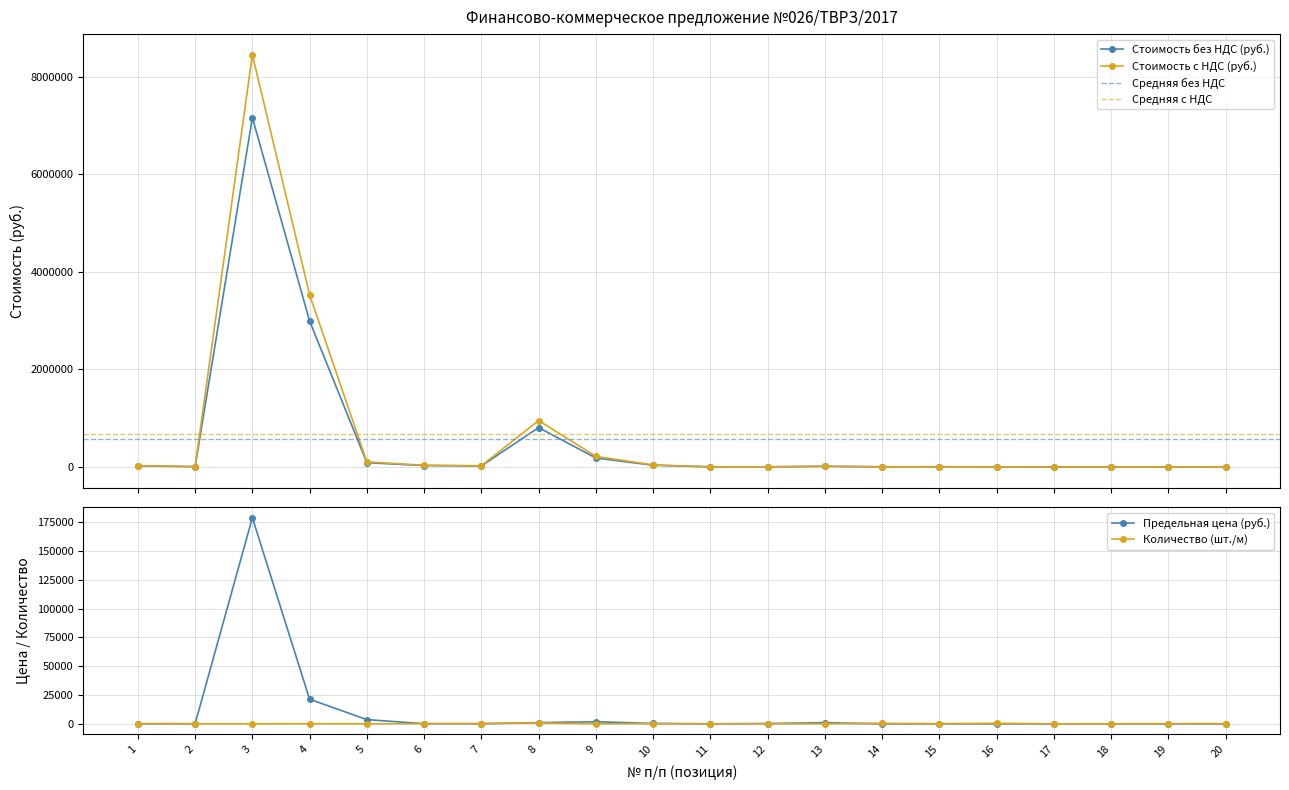

The Стоимость с НДС (руб.) series shows 11081.3 at 10. True or false?

False